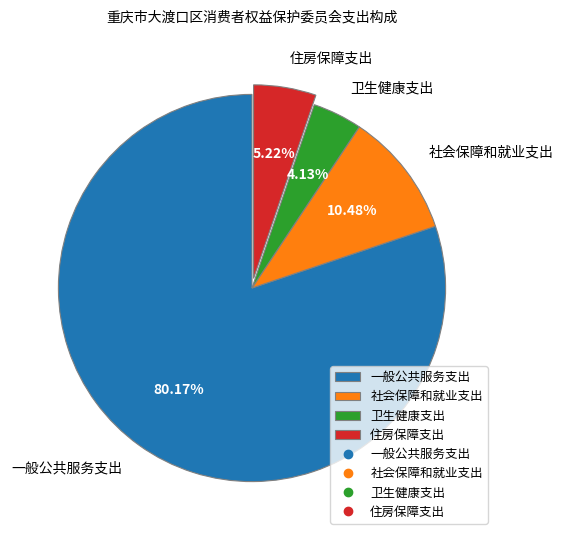

Which slice is the largest?

一般公共服务支出